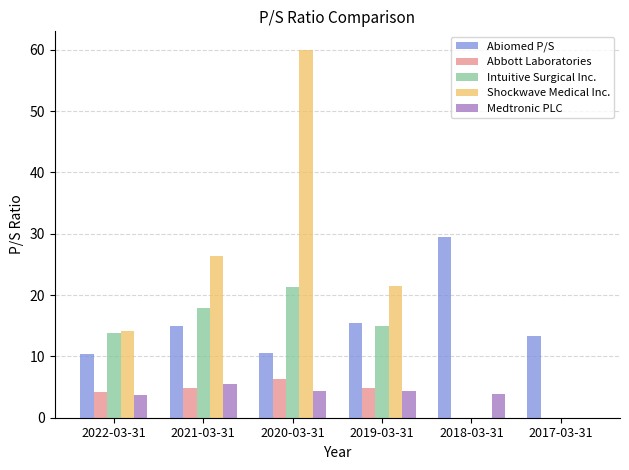

Between 2020-03-31 and 2017-03-31, which series saw the biggest shift?

Shockwave Medical Inc.